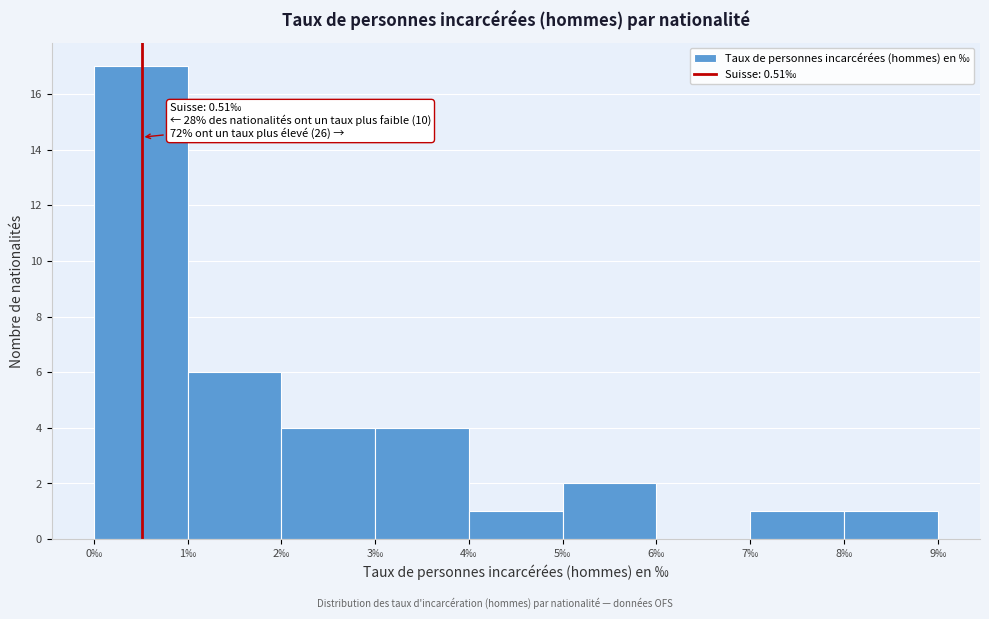

Which range on the x-axis has the tallest bar?

0 to 1